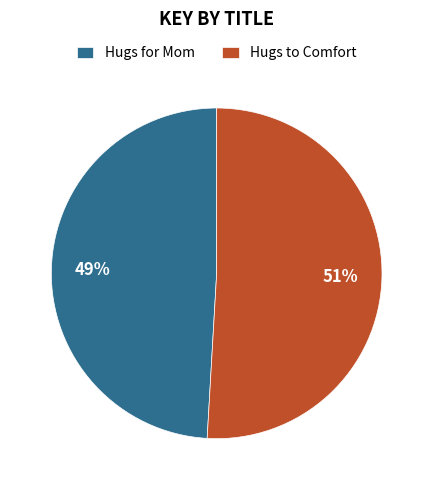

Approximately how many times larger is the value at Hugs to Comfort compared to Hugs for Mom?

1.0